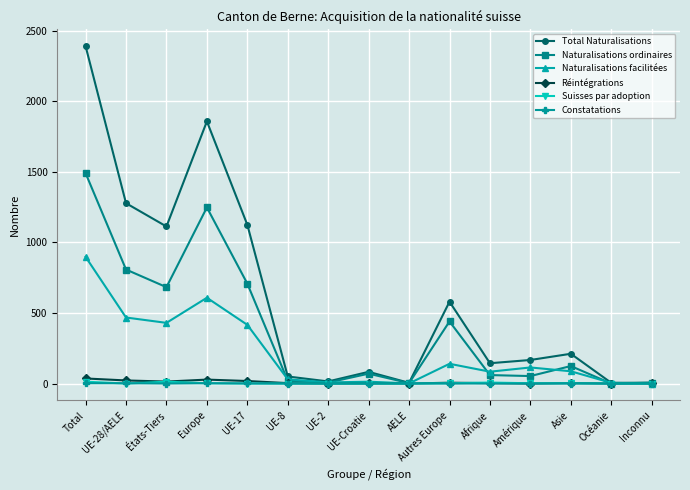

Is this an area chart (filled region under the line)?

No